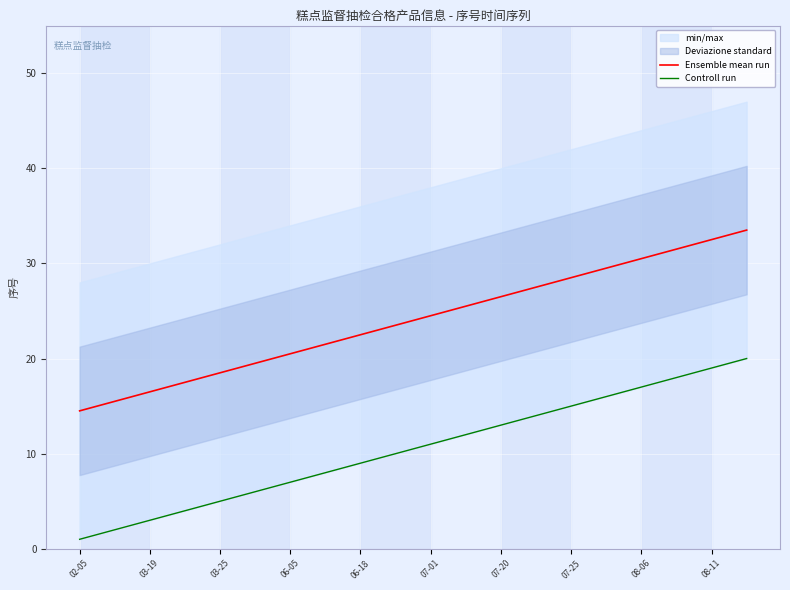

True or false: Ensemble mean run has a value of 26.5 at 07-20.

True